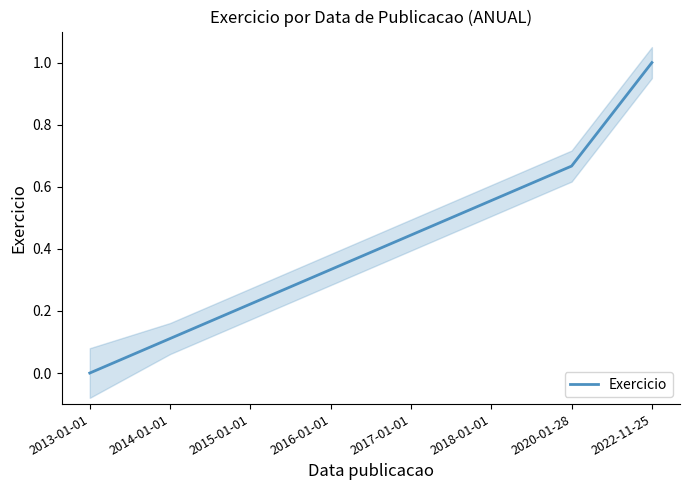

Reading right to left, transcribe all the data shown in this chart.

1.0	0.7	0.6	0.4	0.3	0.2	0.1	0.0